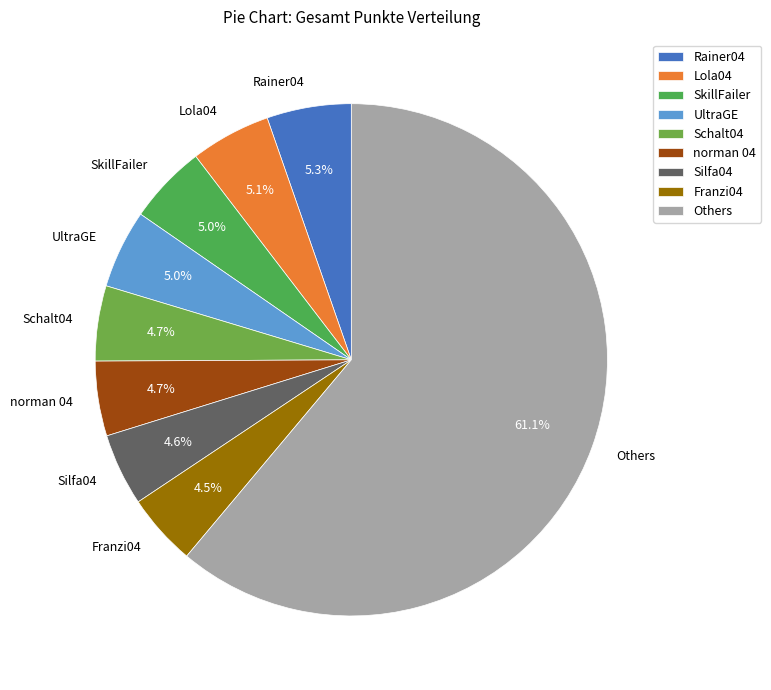

What percentage do Others and SkillFailer together represent?

66.1%